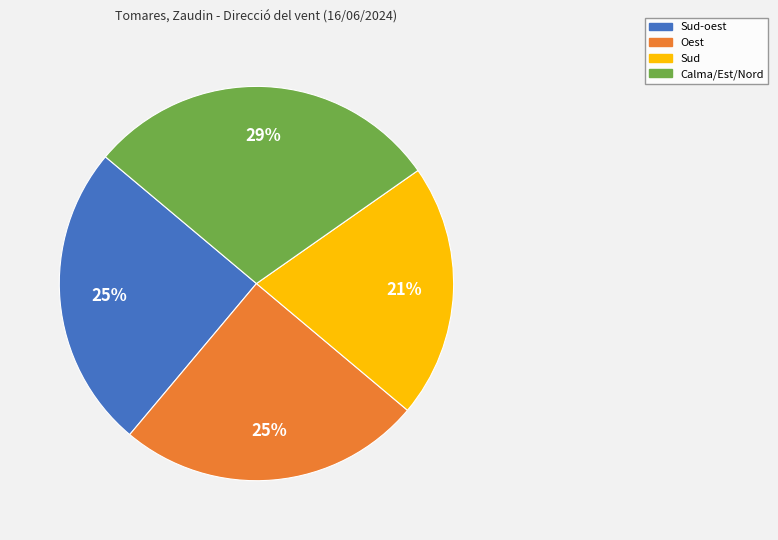

Does any single category account for the majority?

No